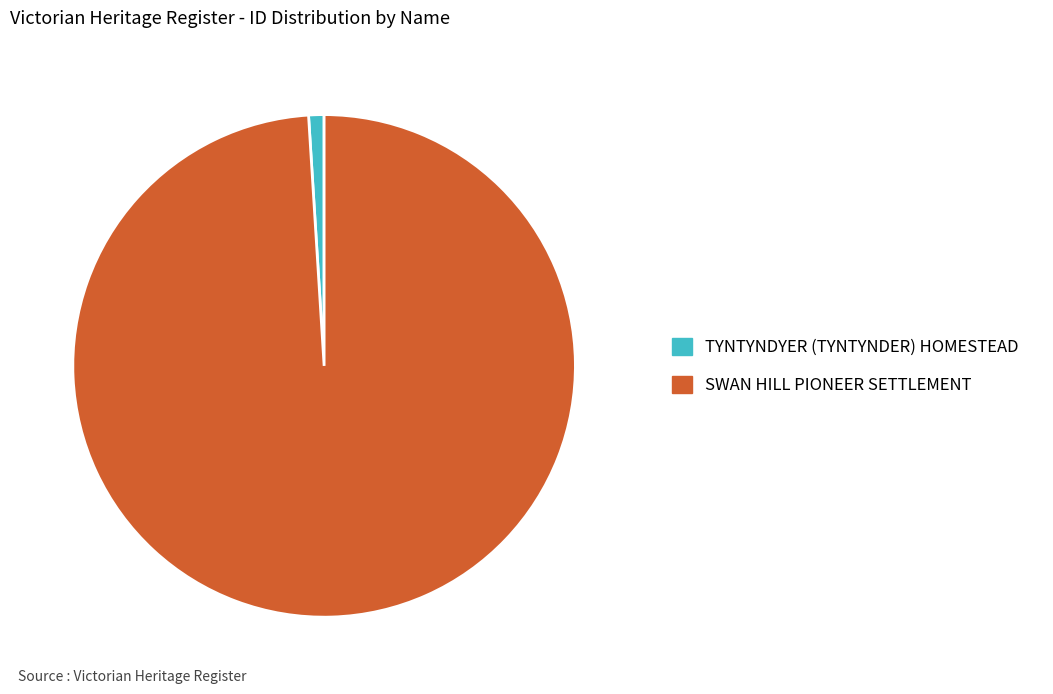

Which category accounts for the majority?

SWAN HILL PIONEER SETTLEMENT